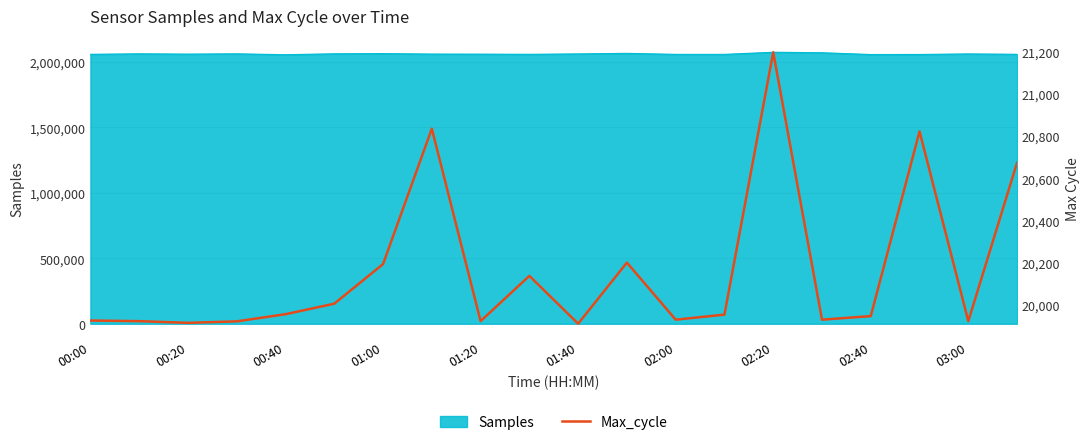

What is the difference between the maximum and minimum values?

1289